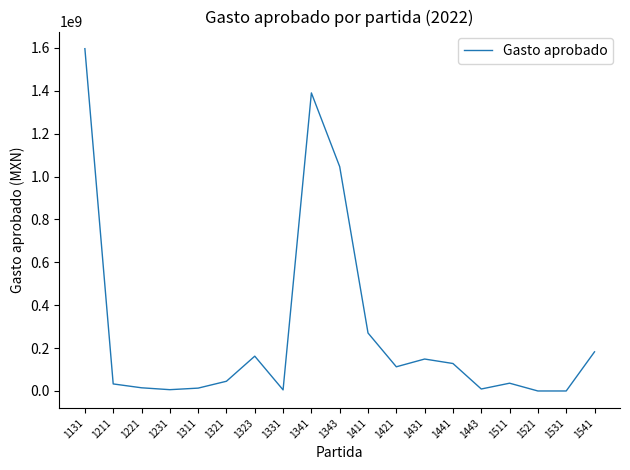

The value at 1441 is 128121260.6. True or false?

True